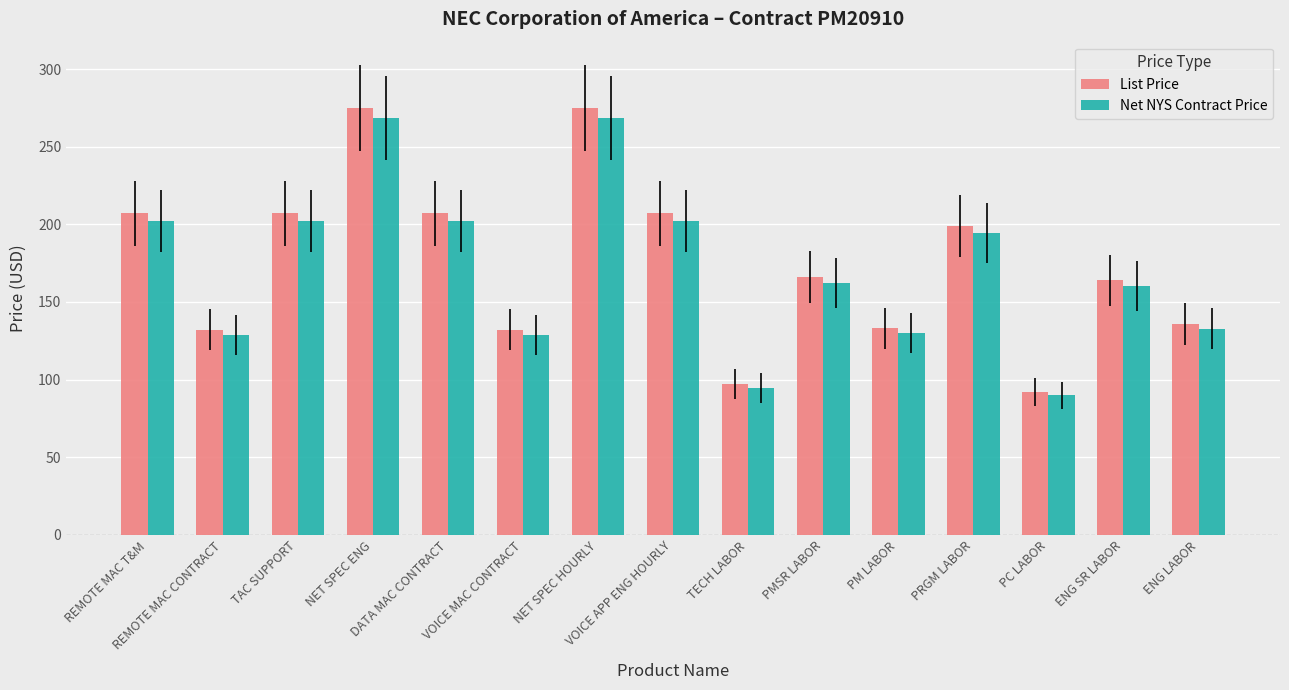

Which series has the largest total across all categories?

List Price